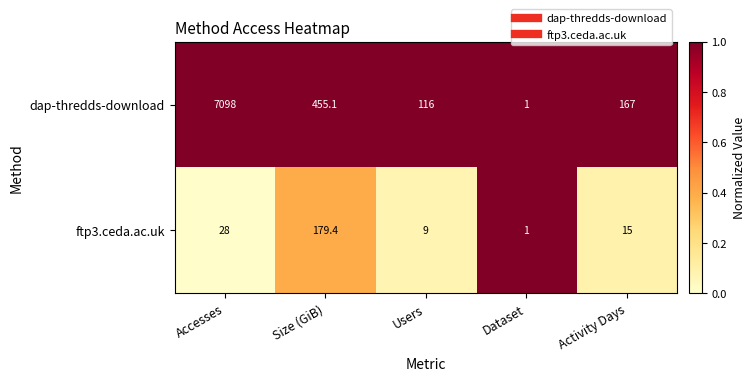

What is the greatest value displayed?

7098.0